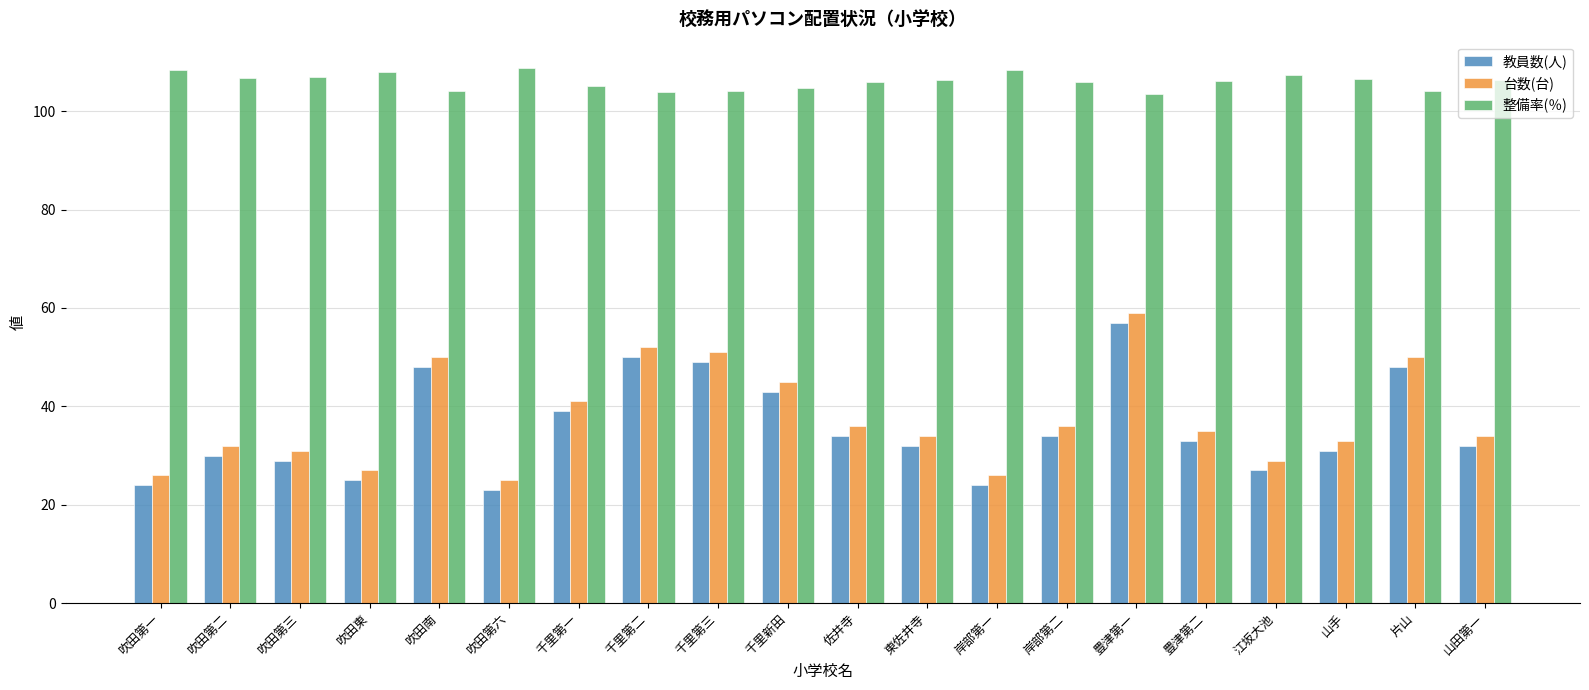

What is the spread (max minus min) of values at 佐井寺?

71.9